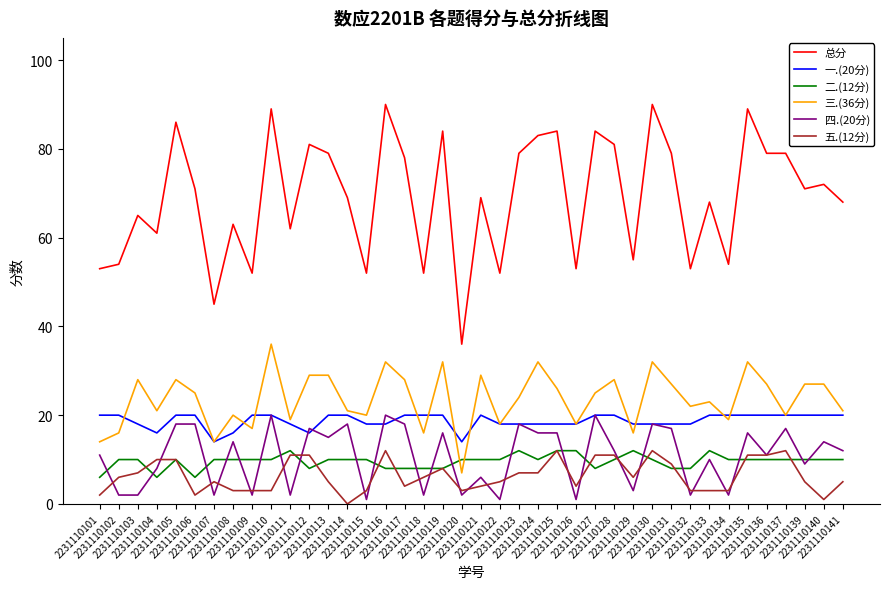

Which series has the widest spread of values?

总分